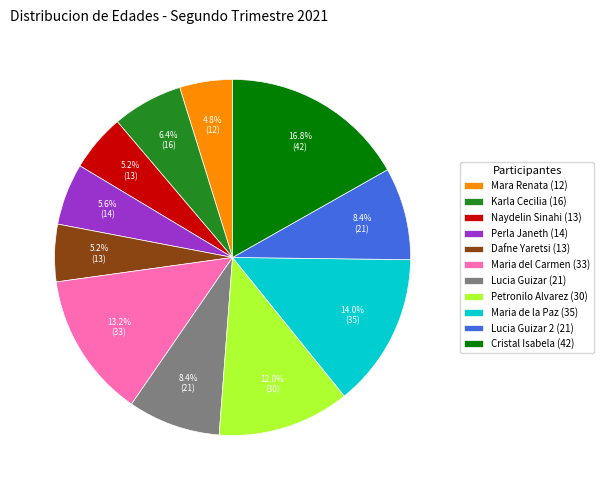

What is the largest slice in the pie chart?

Cristal Isabela (42)